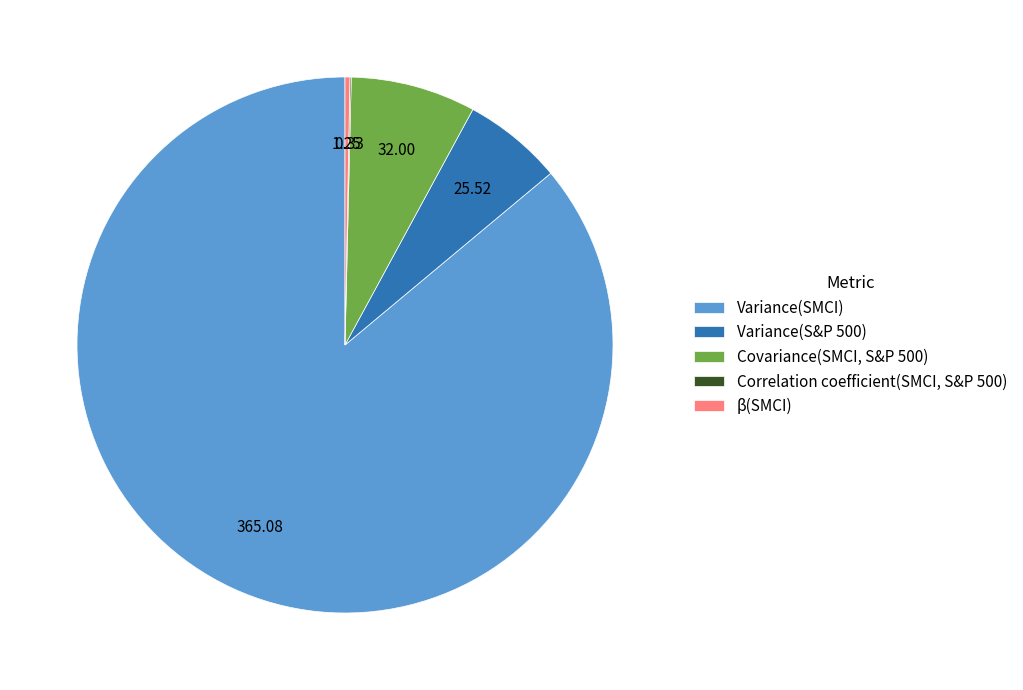

Combined, do Covariance(SMCI, S&P 500) and β(SMCI) account for over 50%?

No